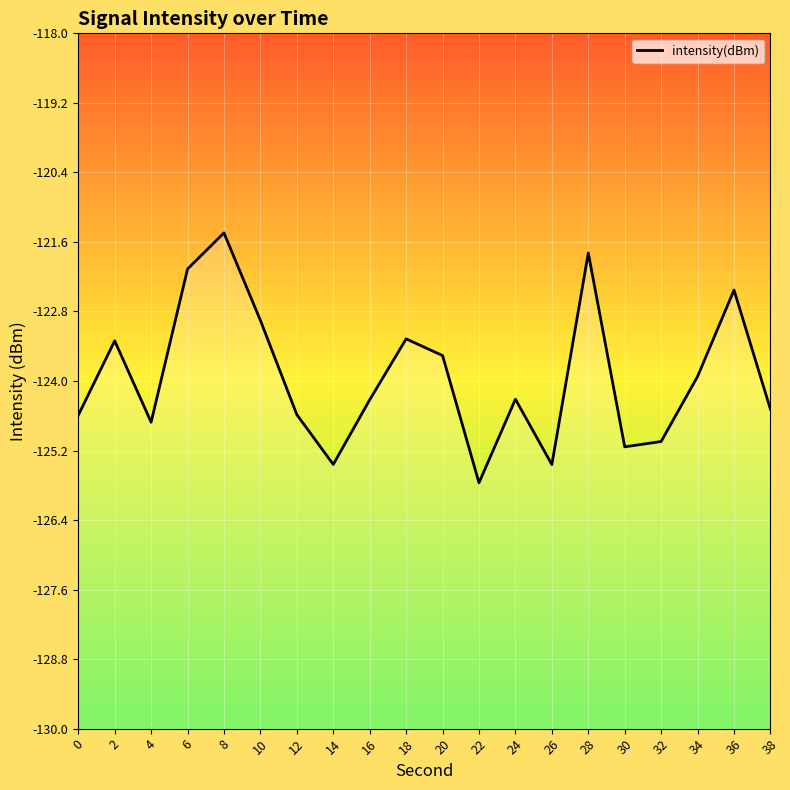

True or false: the data shows -32.3 at 2.

False